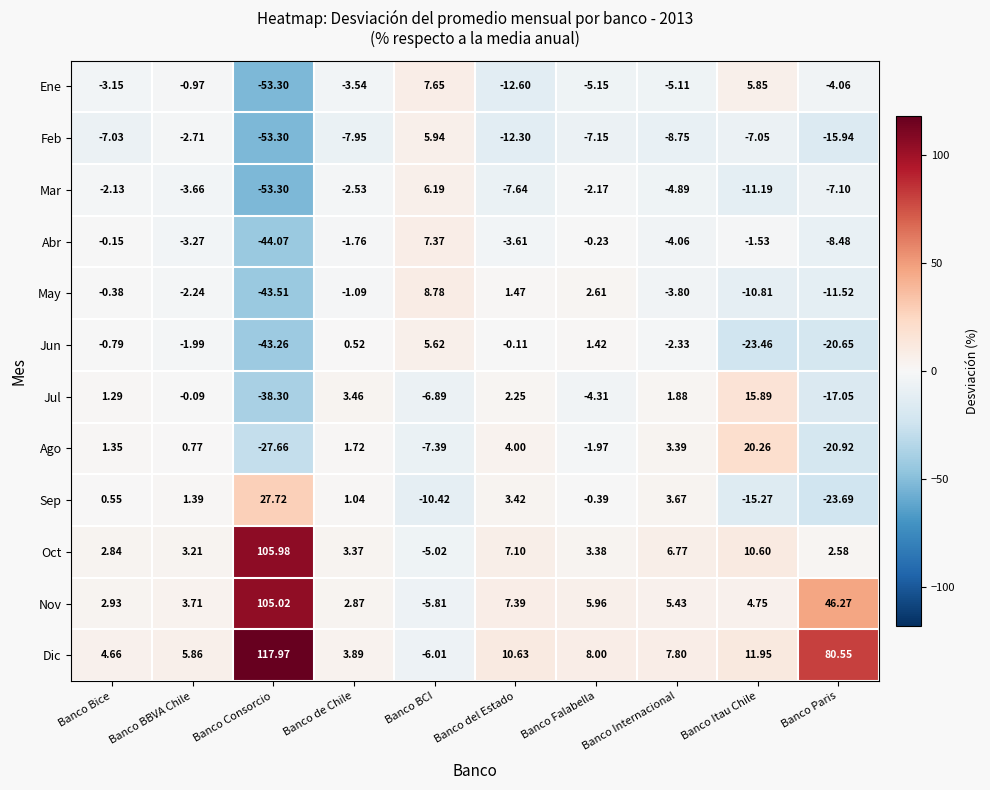

List the series in order of their peak value, highest first.

Dic, Oct, Nov, Sep, Ago, Jul, May, Ene, Abr, Mar, Feb, Jun